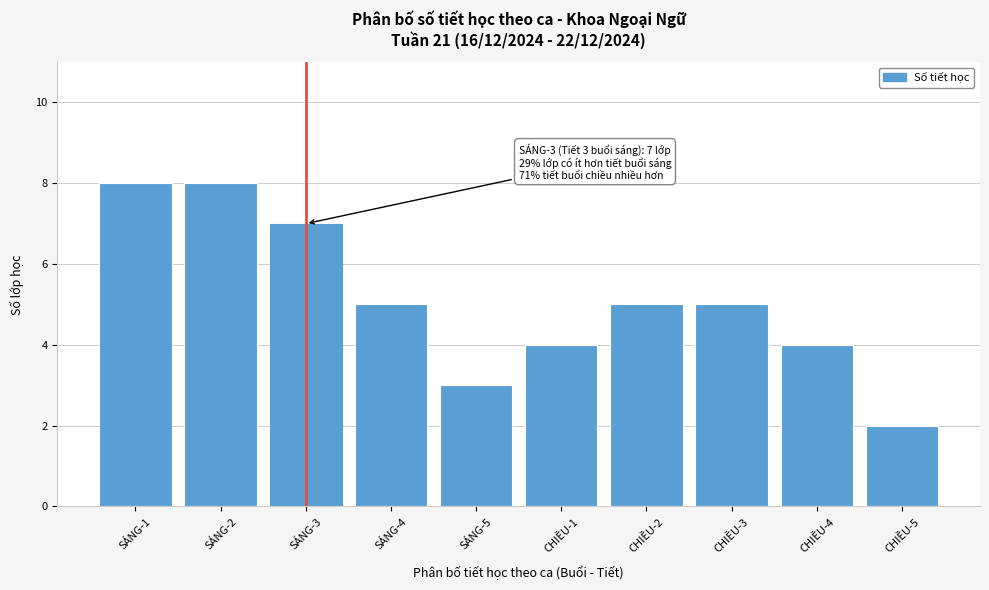

Reading left to right, list all the values displayed in this chart.

SÁNG-1=8	SÁNG-2=8	SÁNG-3=7	SÁNG-4=5	SÁNG-5=3	CHIỀU-1=4	CHIỀU-2=5	CHIỀU-3=5	CHIỀU-4=4	CHIỀU-5=2